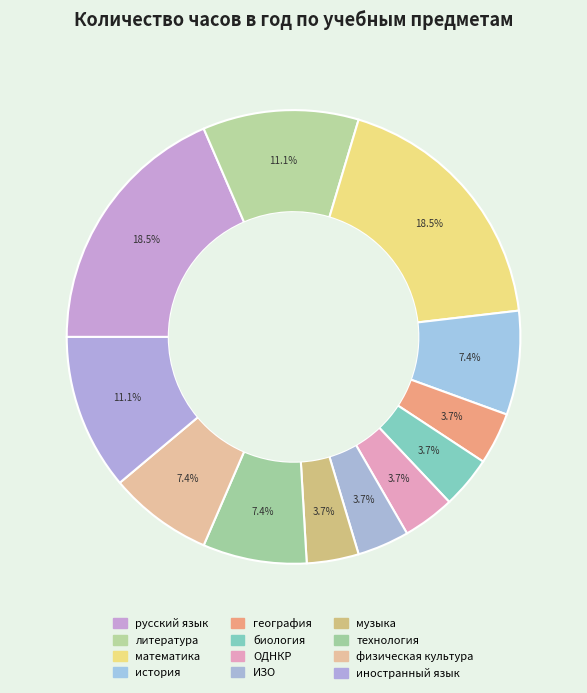

Which slice is the largest?

русский язык